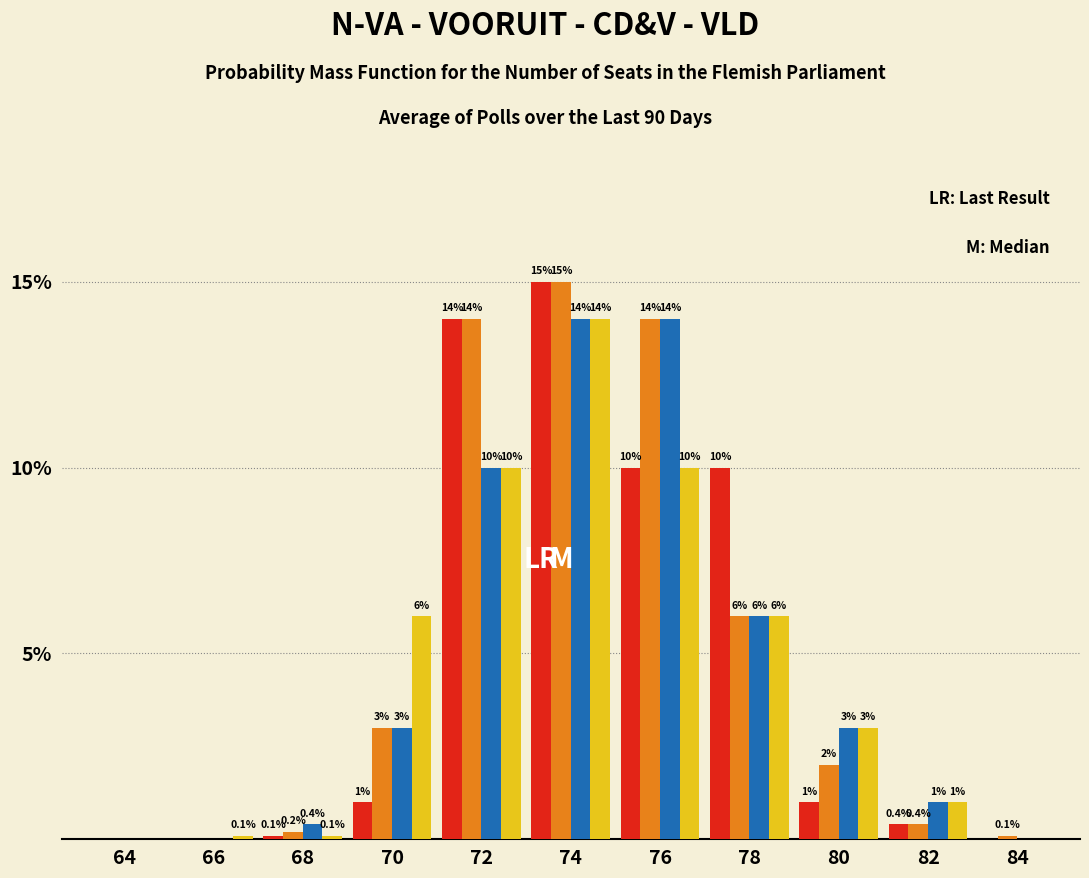

What is the greatest value displayed?

15.0